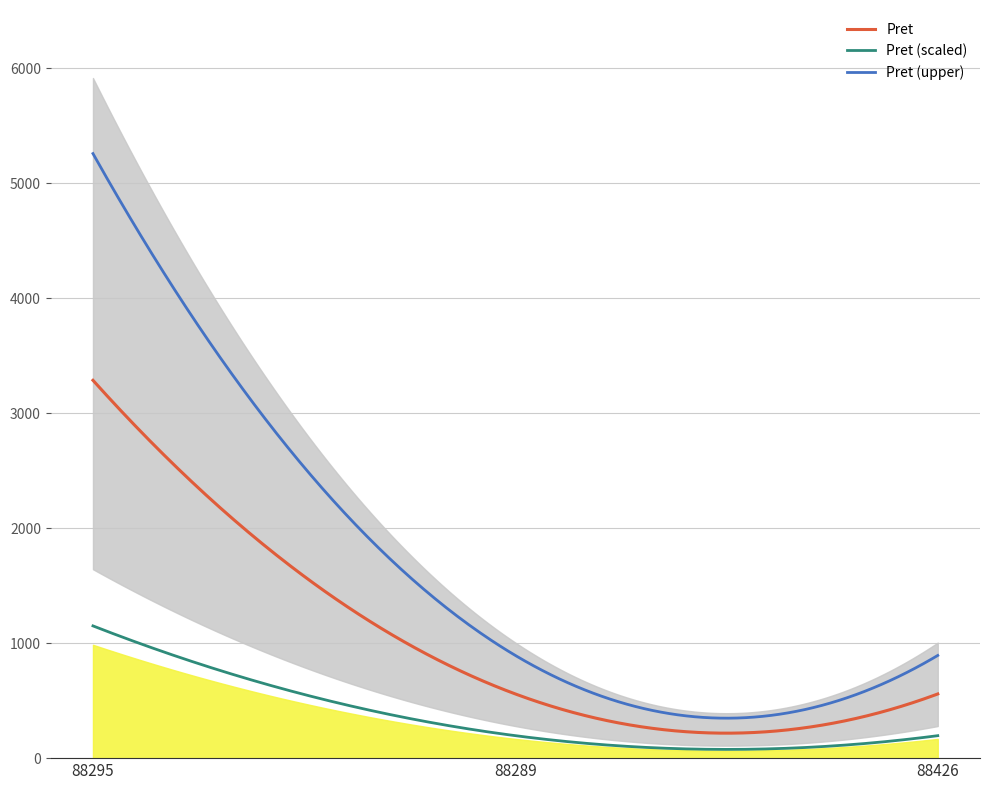

True or false: the data shows 5623 at 88295.

False